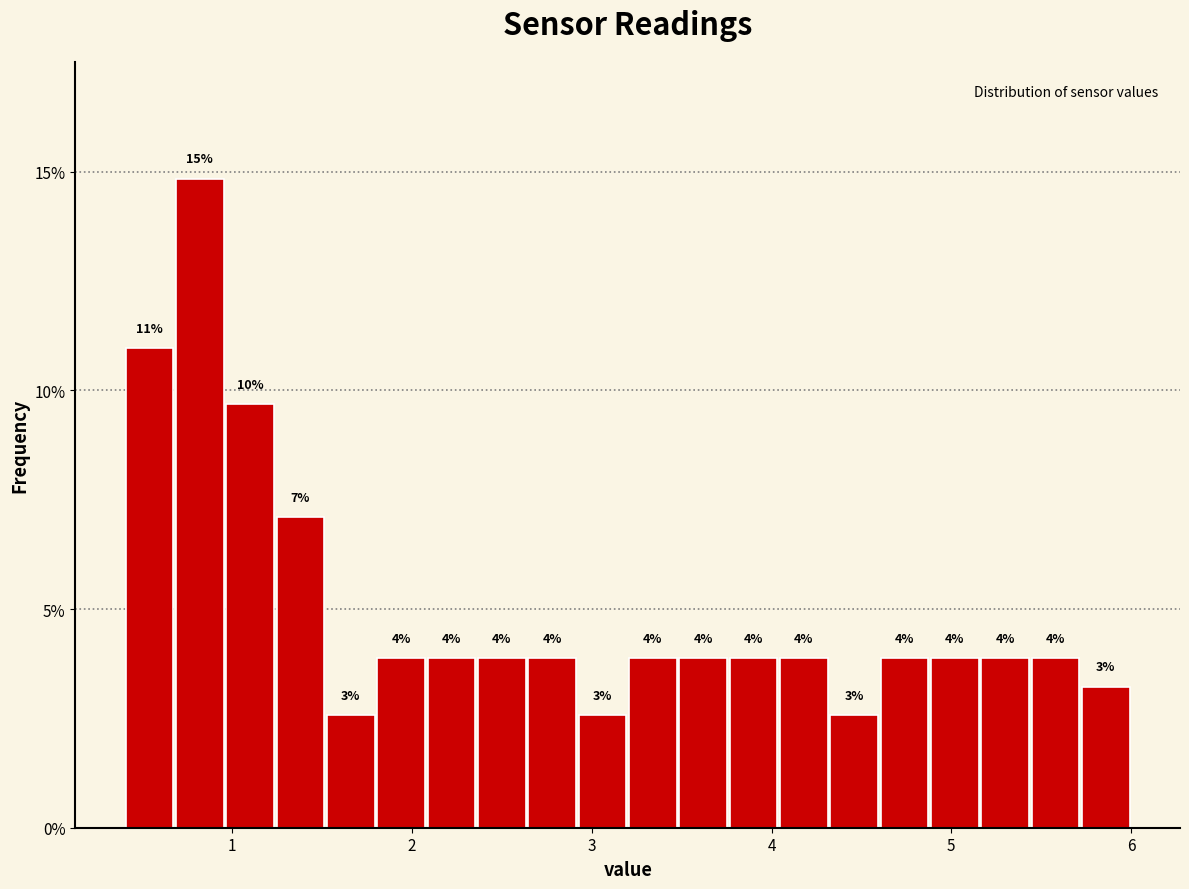

Around what value on the x-axis is the tallest bar? Give the approximate position of its centre, as read against the axis.

0.8